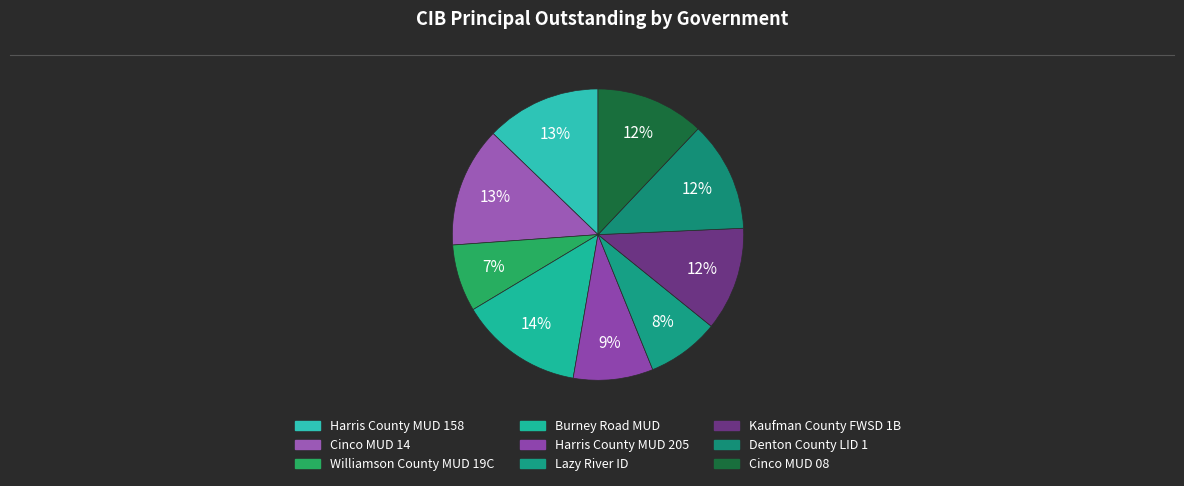

Rank the categories by value from highest to lowest.

Burney Road MUD, Cinco MUD 14, Harris County MUD 158, Denton County LID 1, Cinco MUD 08, Kaufman County FWSD 1B, Harris County MUD 205, Lazy River ID, Williamson County MUD 19C